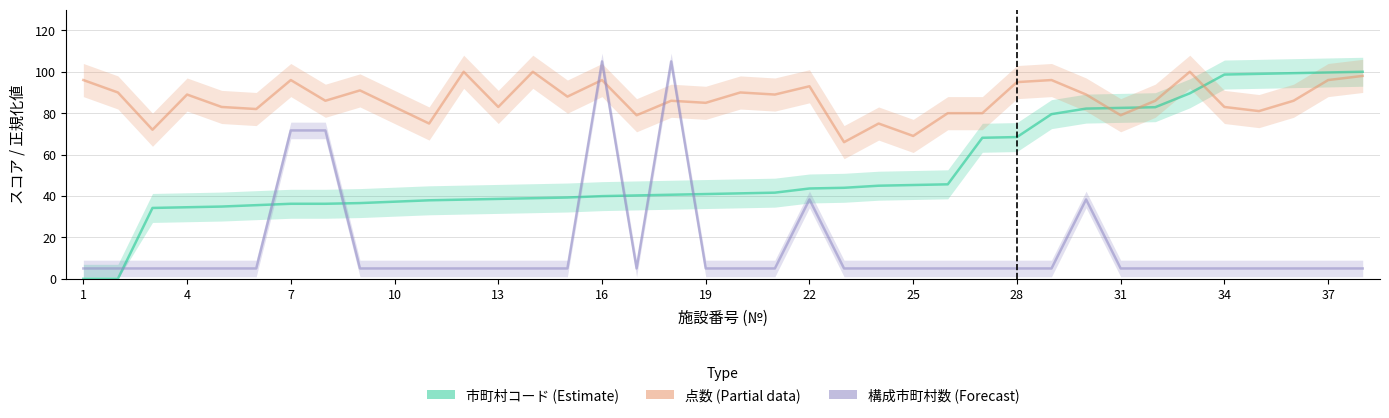

The value of 構成市町村数 (Forecast) at 4 is 2.0. True or false?

False